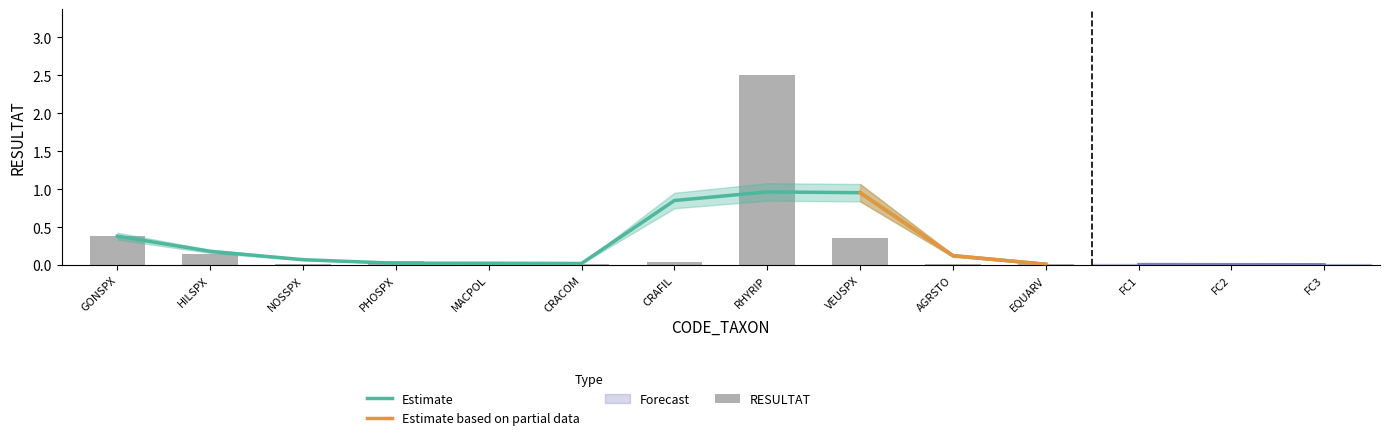

Reading right to left, list all the values displayed in this chart.

0.0	0.0	0.3	2.5	0.0	0.0	0.0	0.1	0.0	0.1	0.4